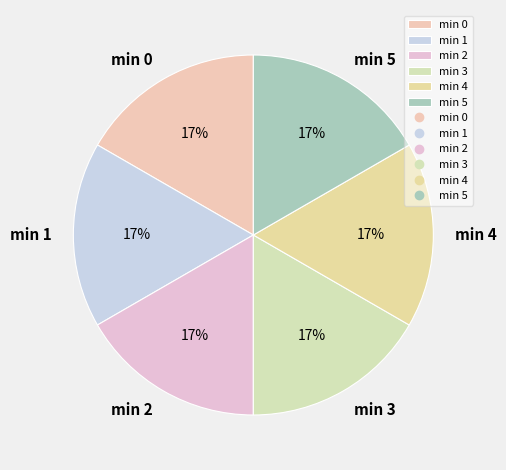

Is there any slice that represents more than half of the pie?

No